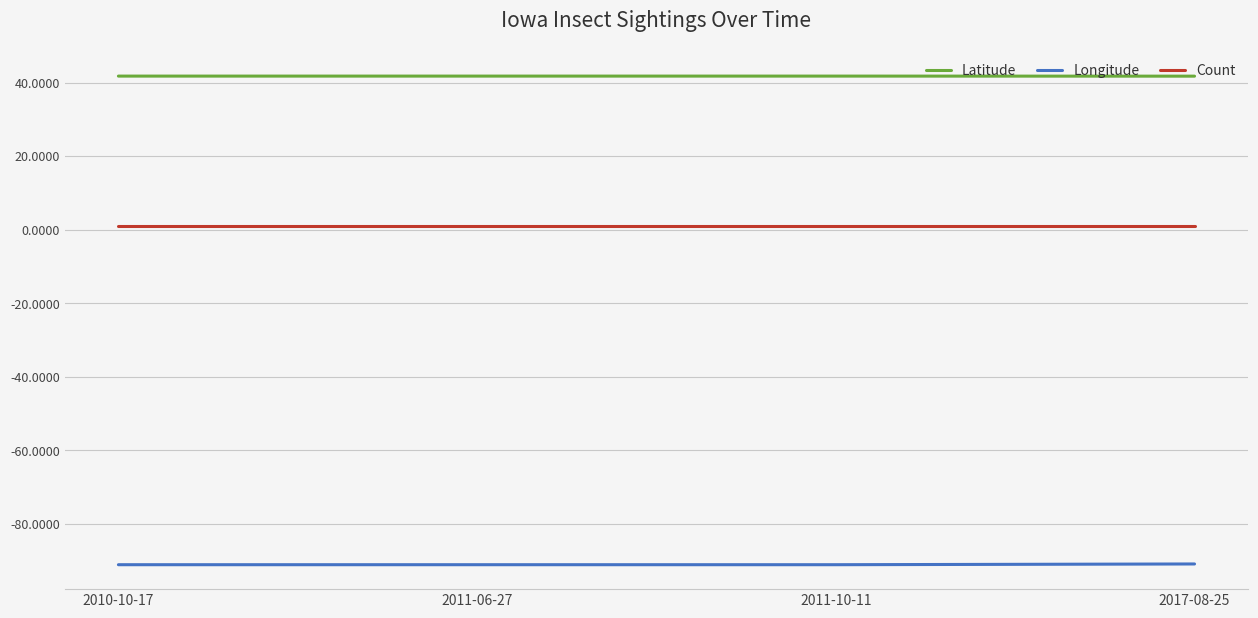

List the series in order of their overall mean, highest first.

Latitude, Count, Longitude